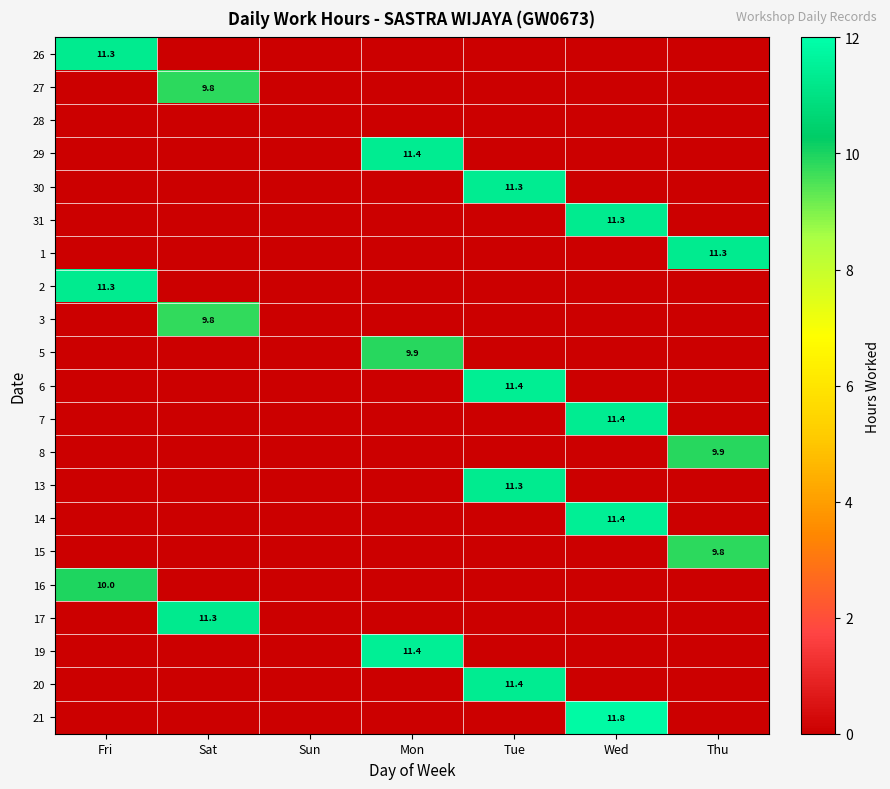

True or false: 27 has a value of 9.8 at Sat.

True